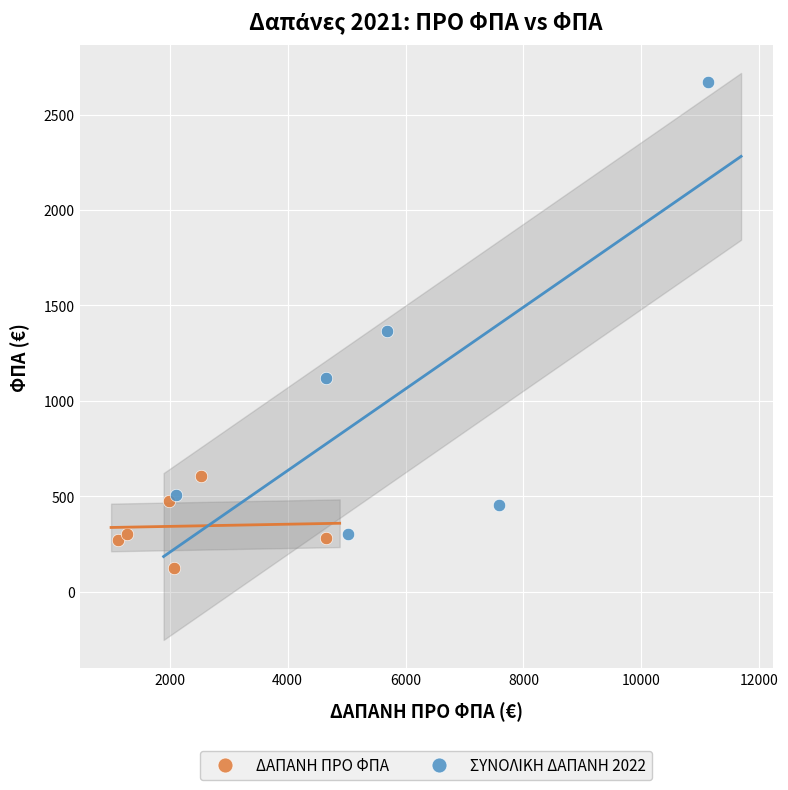

Which series contains the lowest Y value?

ΔΑΠΑΝΗ ΠΡΟ ΦΠΑ